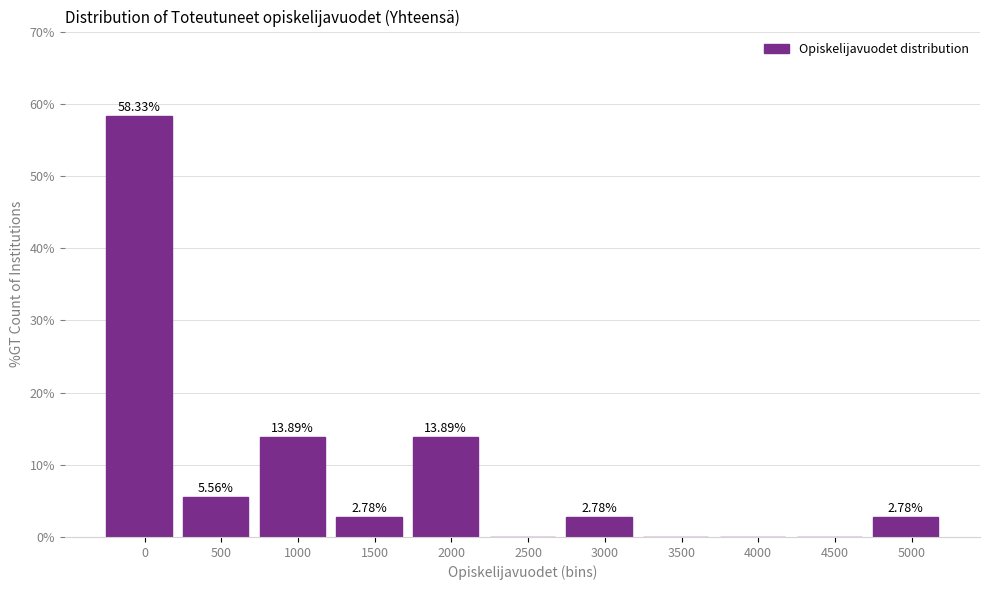

What is the sum of all values?

100.0